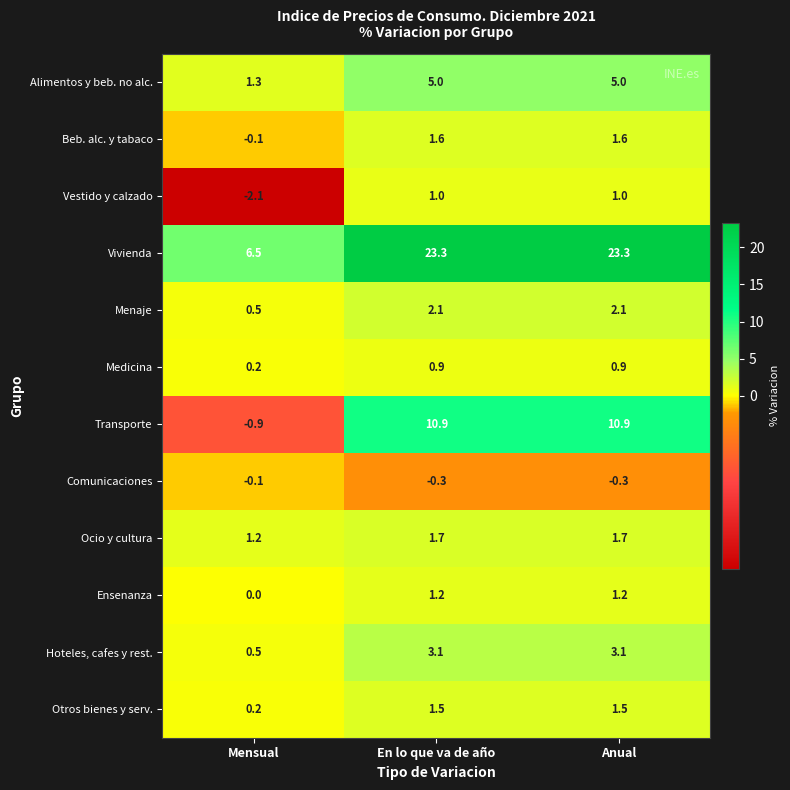

What is the difference between the highest and lowest values at Mensual?

8.6